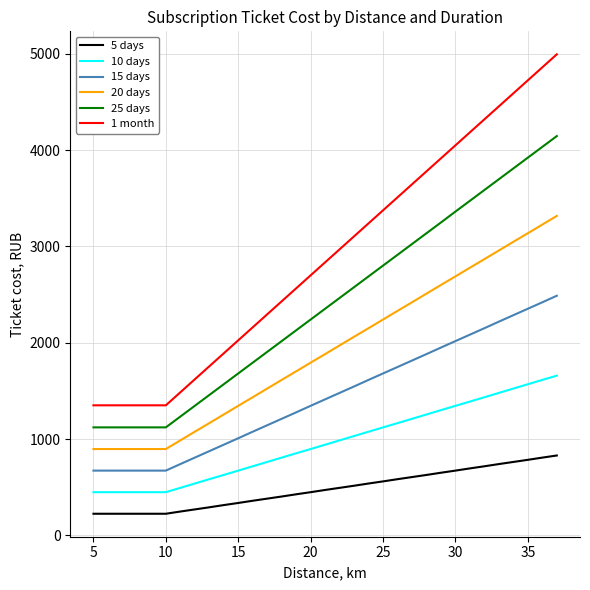

Which series has the largest total across all categories?

1 month